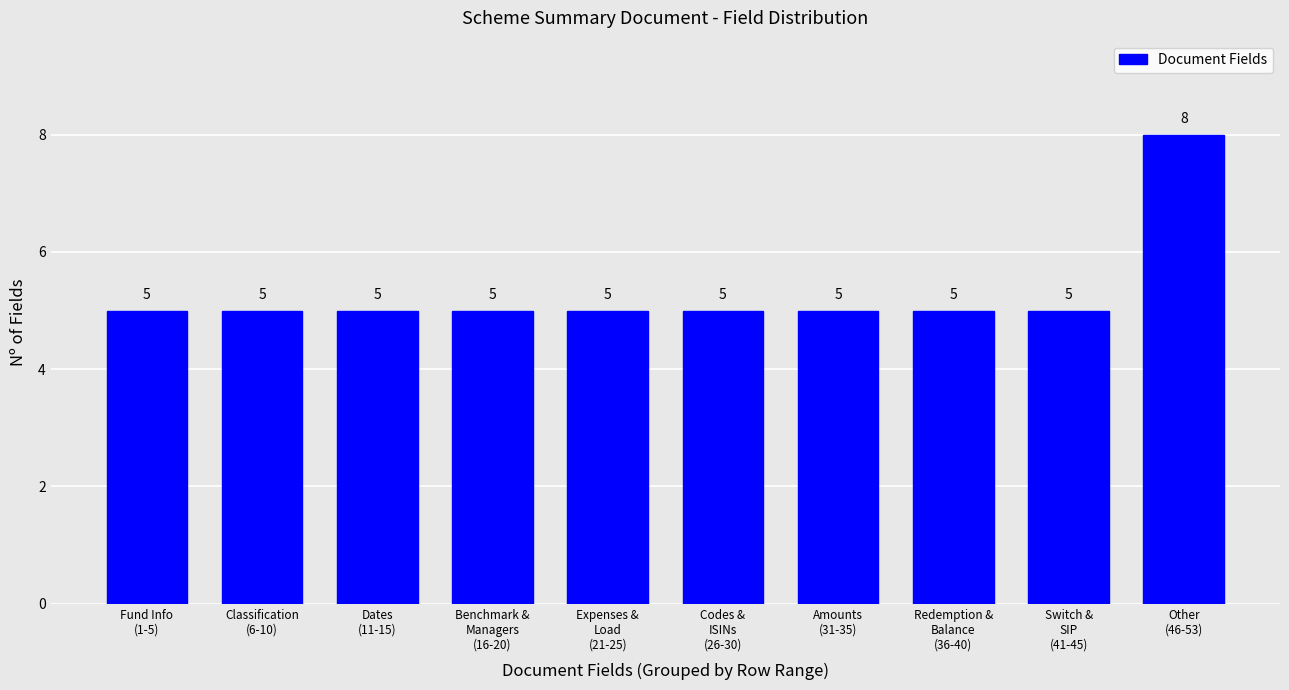

Reading left to right, list all the values displayed in this chart.

5	5	5	5	5	5	5	5	5	8